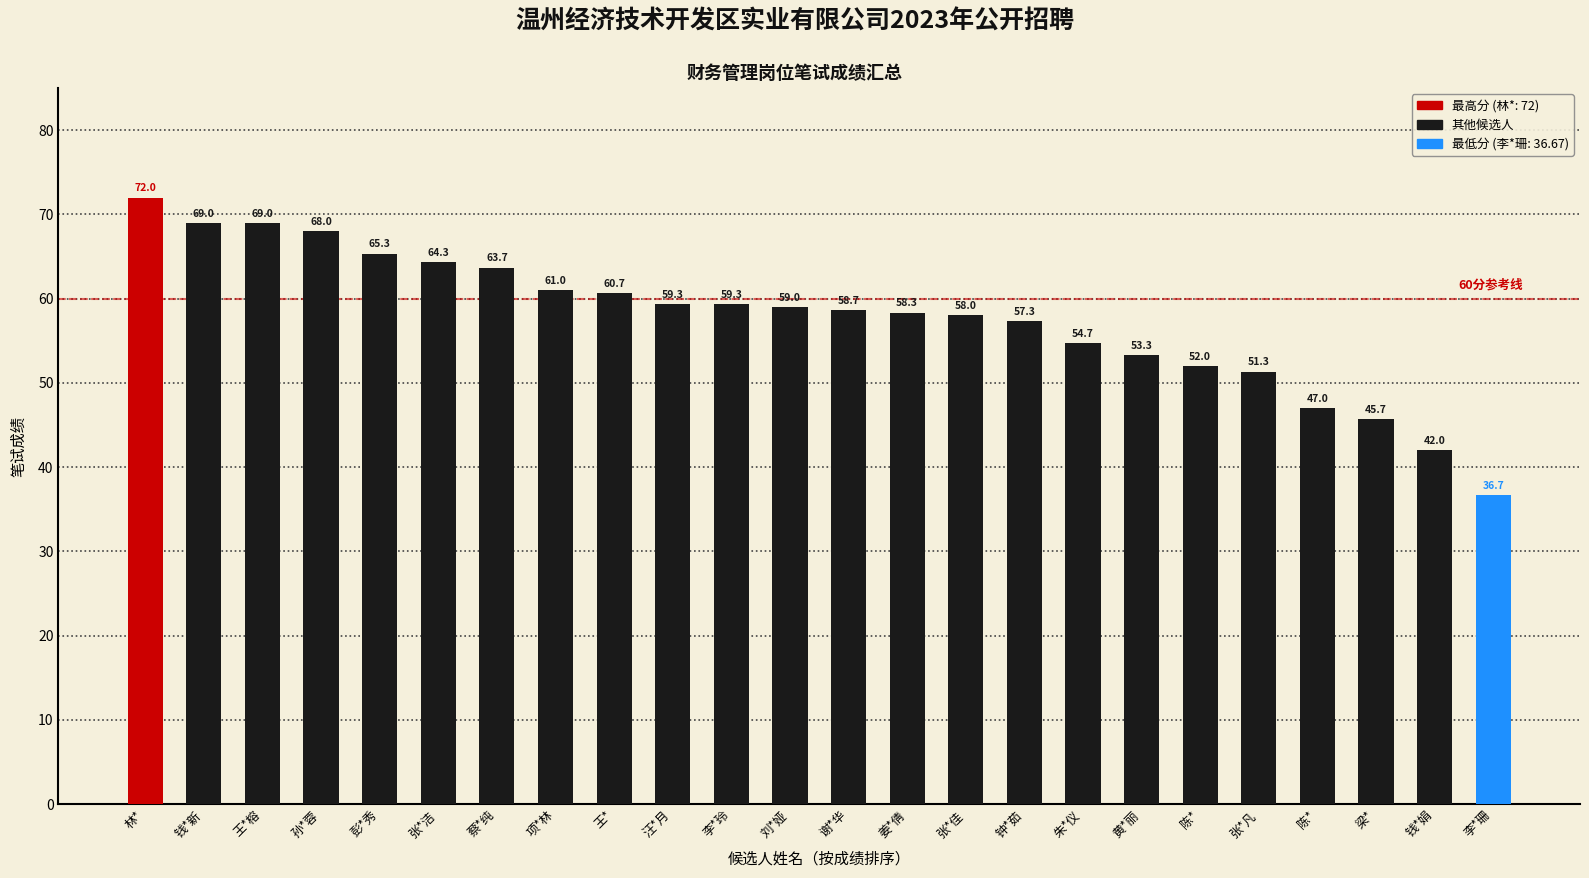

Between 张*洁 and 谢*华, which is larger?

张*洁